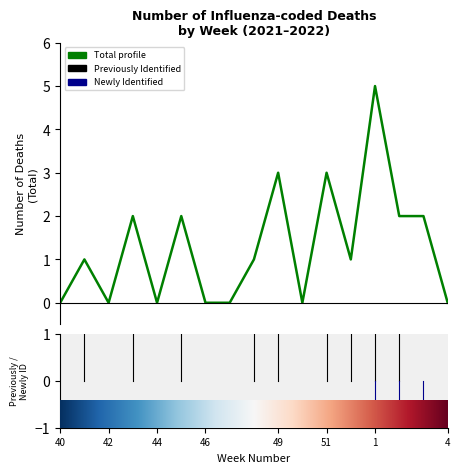

What is the difference between the maximum and minimum values?

5